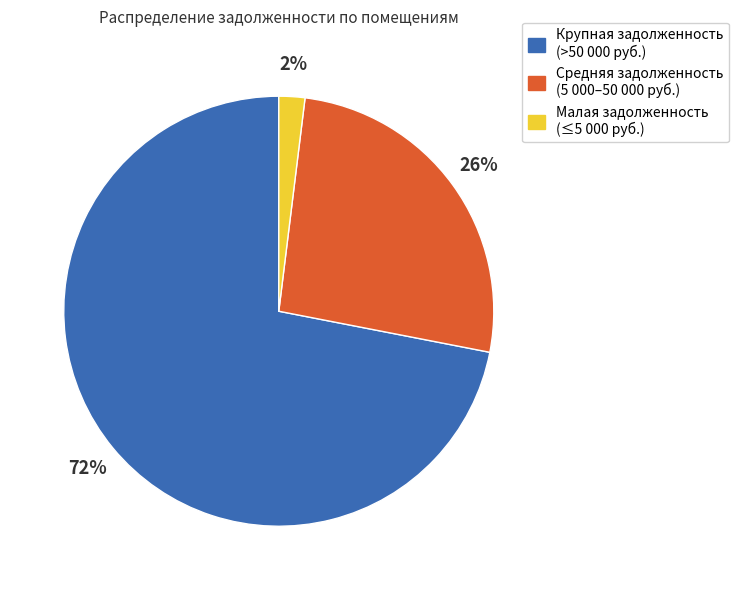

Does any single category account for the majority?

Yes